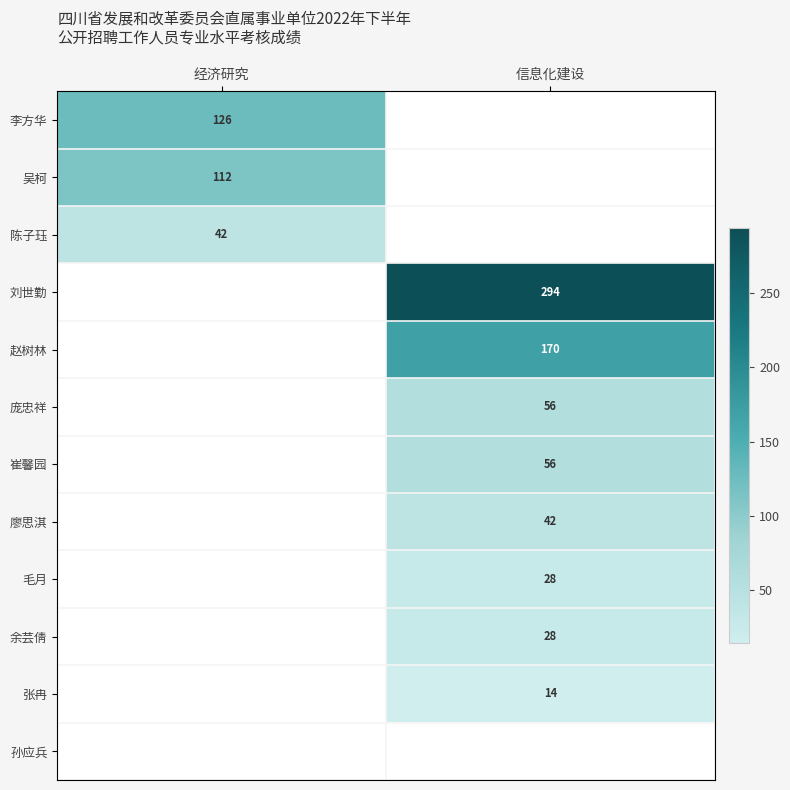

True or false: 张冉 has a value of 24.6 at 信息化建设.

False